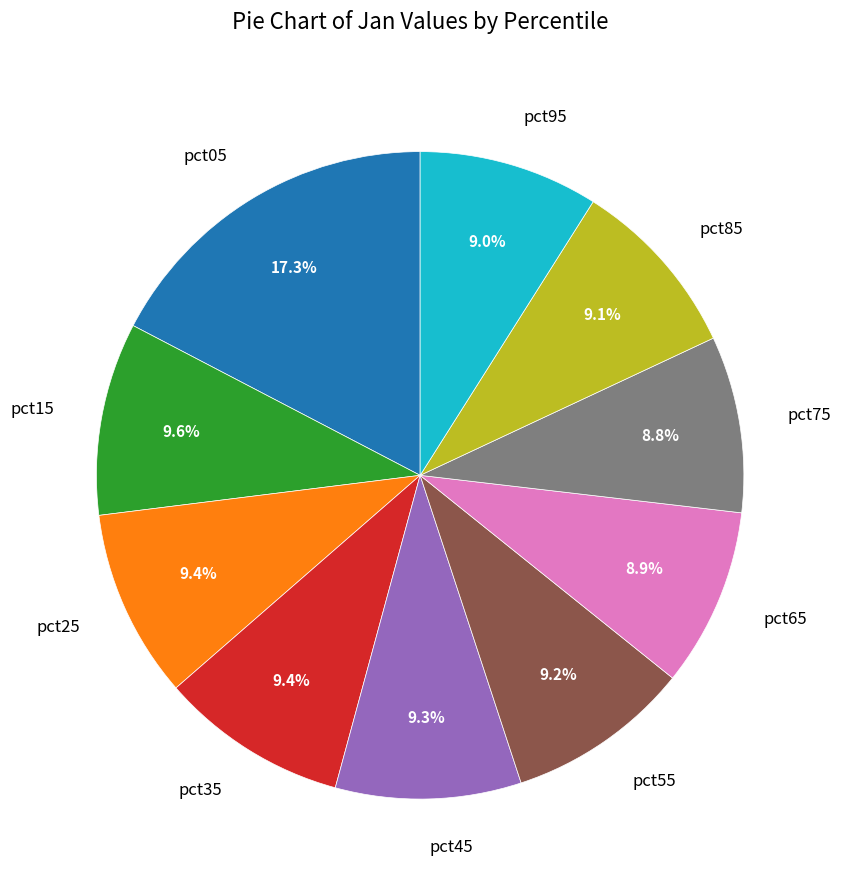

Combined, do pct45 and pct05 account for over 50%?

No